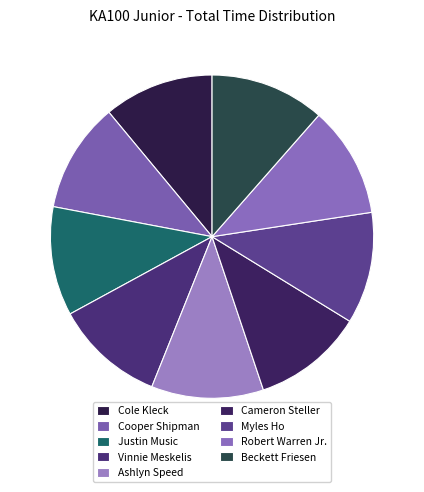

The Myles Ho slice represents 11% of the pie. True or false?

True